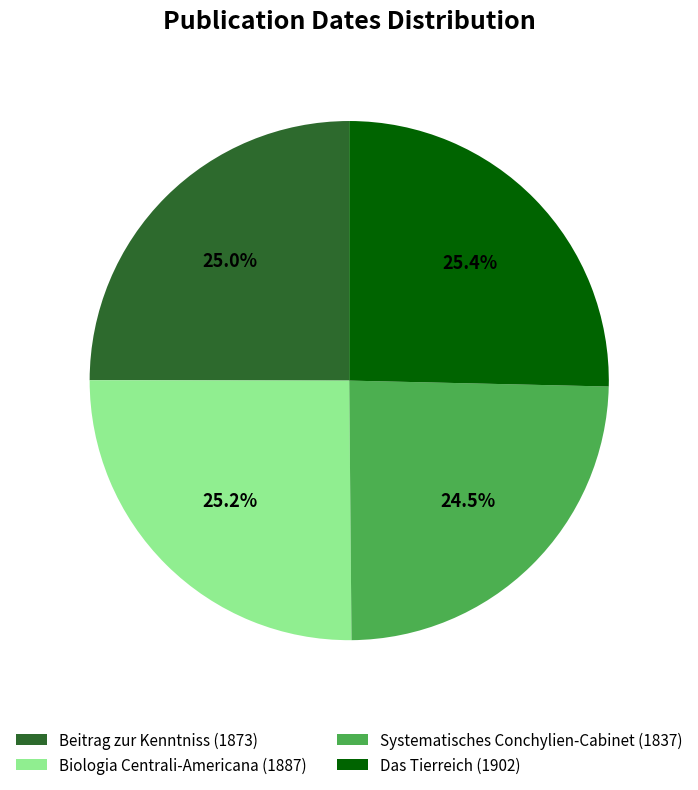

The Biologia Centrali-Americana (1887) slice represents 15% of the pie. True or false?

False